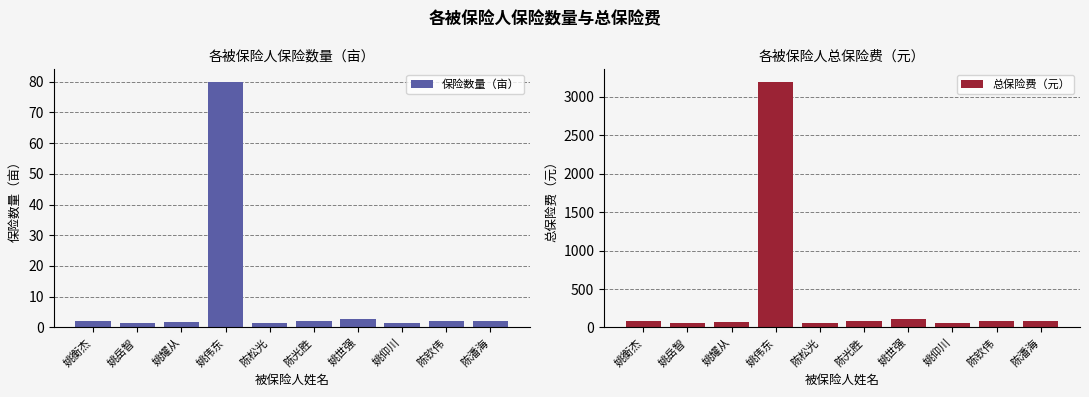

At which category is the sum across all series the highest?

姚伟东